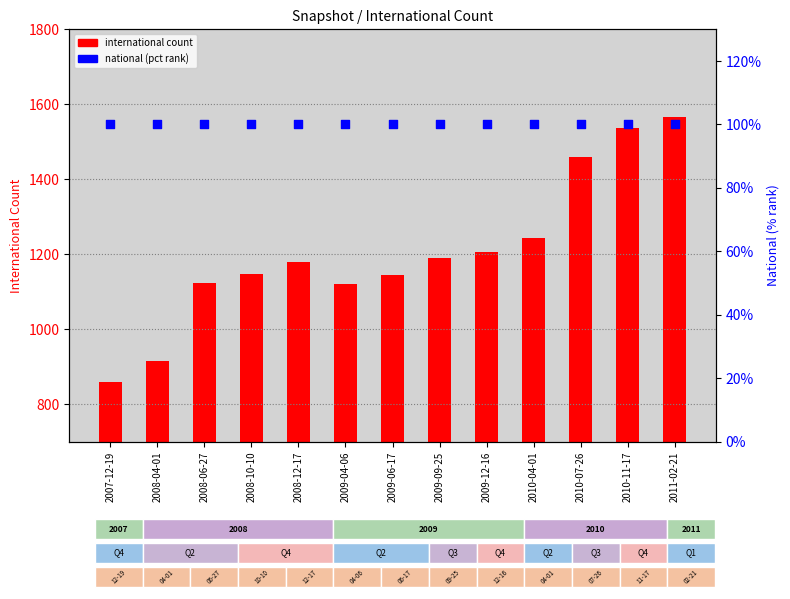

Which series has the widest spread of Y values?

international count